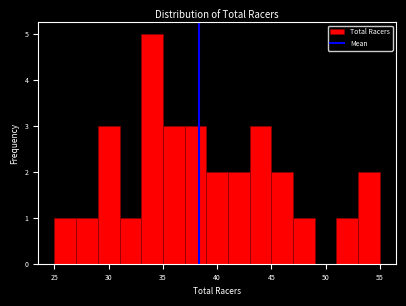

Reading left to right, list every bar in this chart as the range it spans on the x-axis followed by its height. The values are not printed on the chart, so give them approximately, as read against the axis.

25 to 27: 1
27 to 29: 1
29 to 31: 3
31 to 33: 1
33 to 35: 5
35 to 37: 3
37 to 39: 3
39 to 41: 2
41 to 43: 2
43 to 45: 3
45 to 47: 2
47 to 49: 1
49 to 51: 0
51 to 53: 1
53 to 55: 2